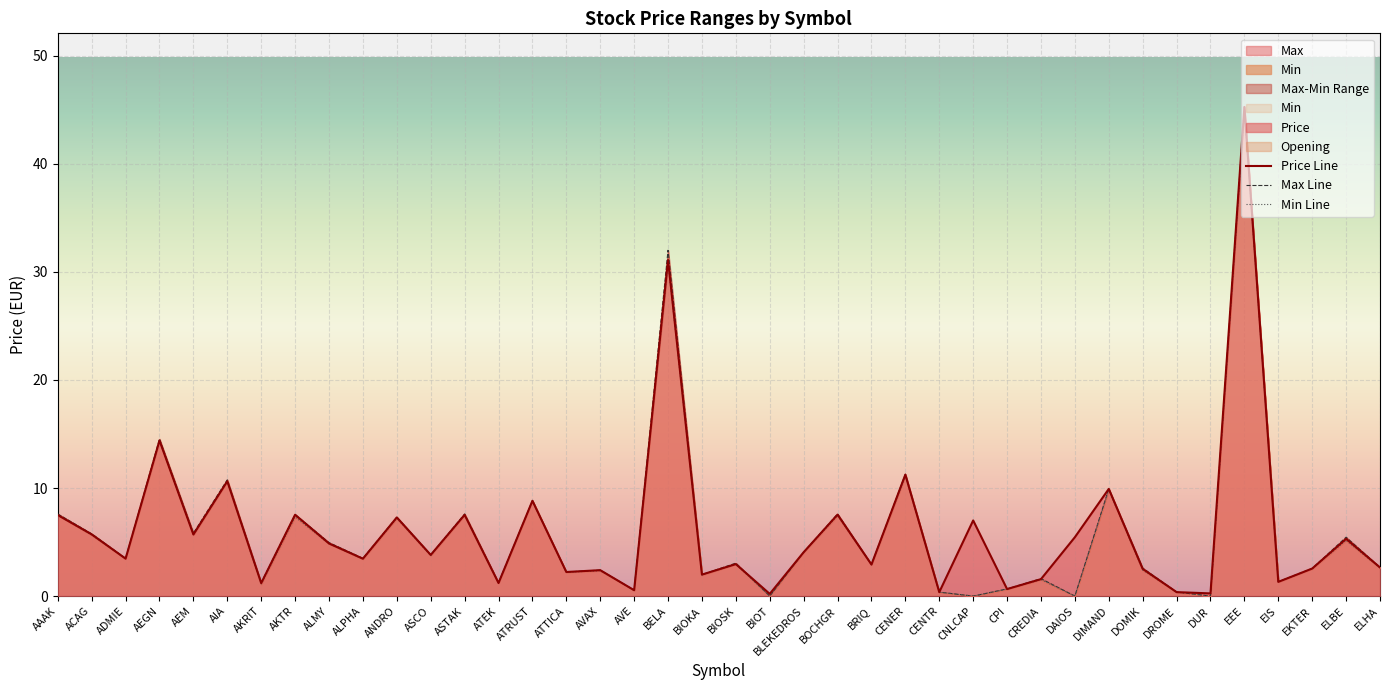

Which series ends up on top after the final intersection of Opening and Price?

Opening